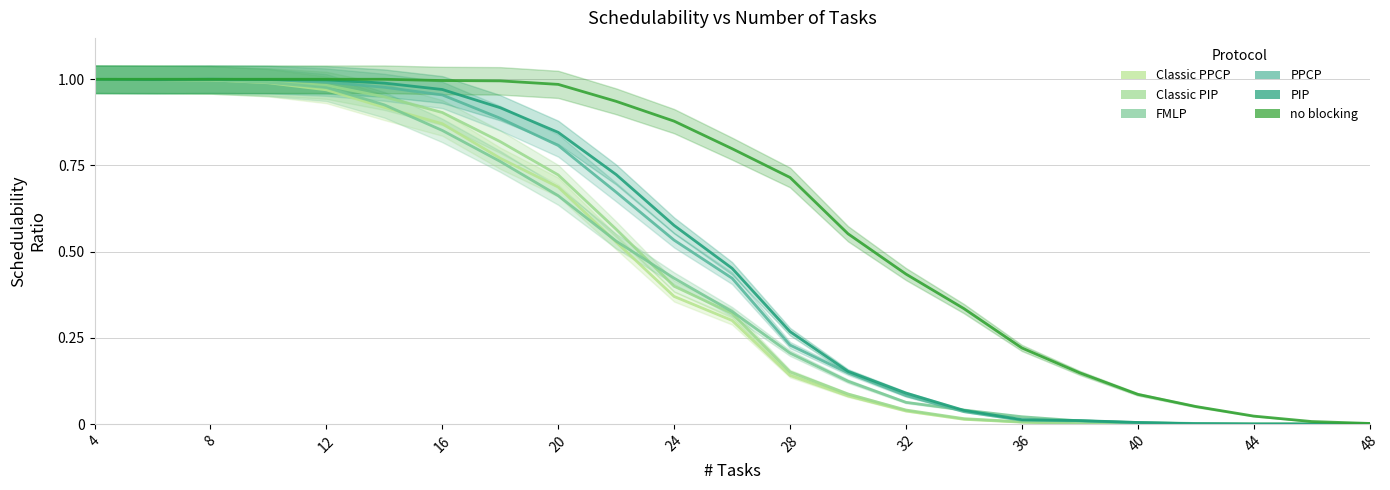

Is the value of Classic PPCP at 4 greater than the value of no blocking at 24?

Yes